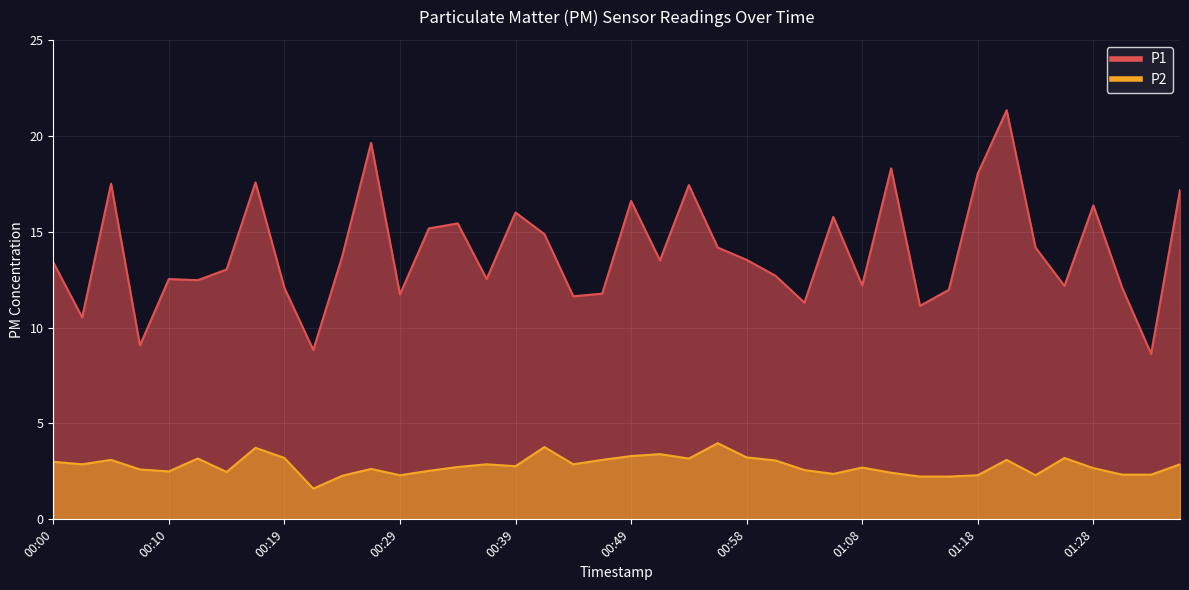

True or false: P1 and P2 intersect in this chart.

False